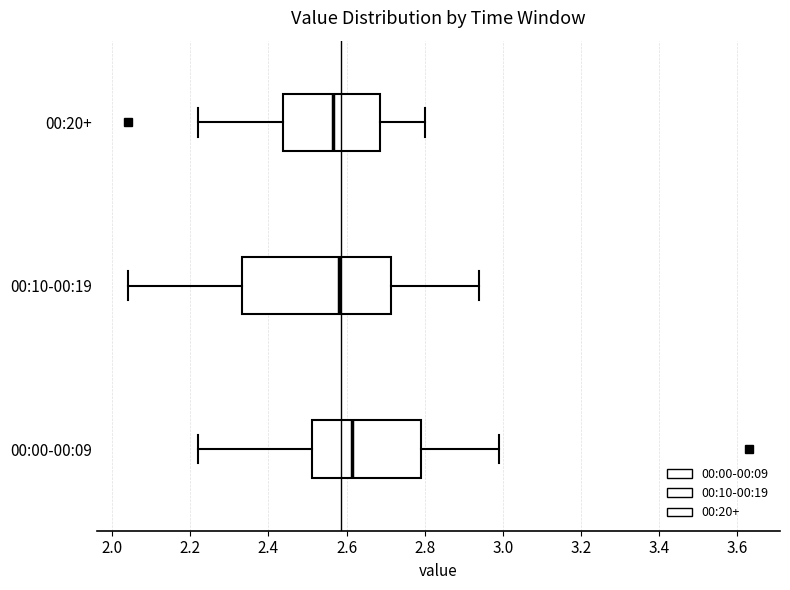

Comparing the boxes themselves (not the whiskers), which one is the widest?

00:10-00:19